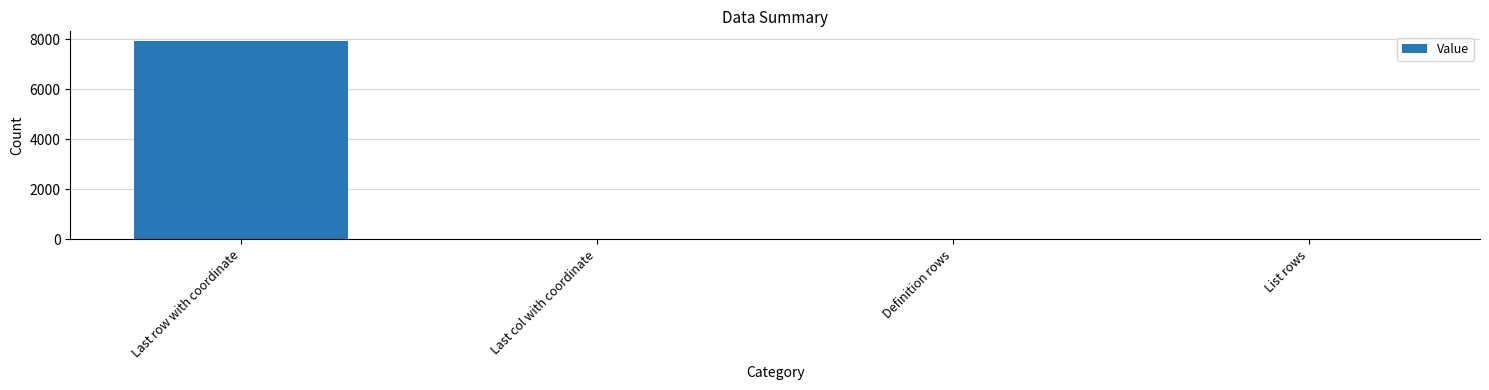

What is the sum of all values?

7947